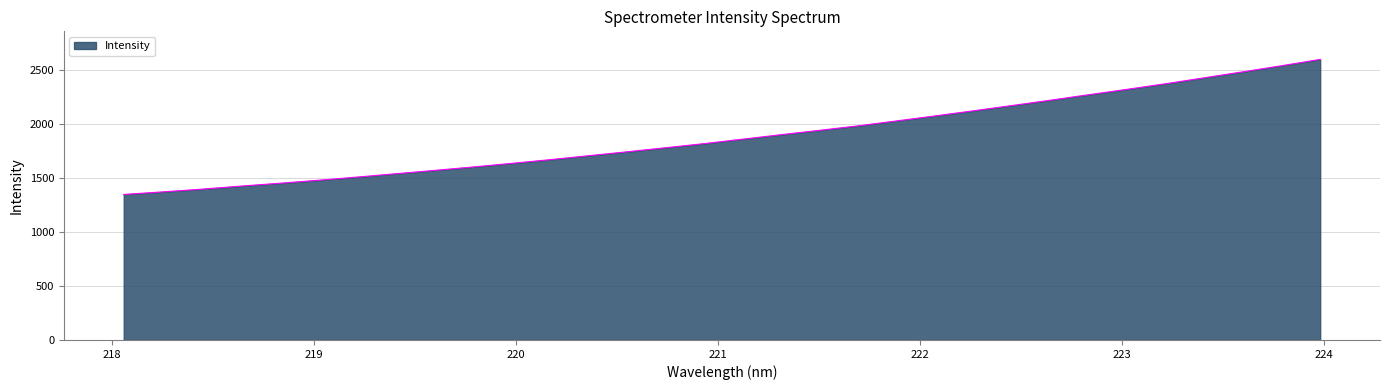

What is the average value?

1884.4